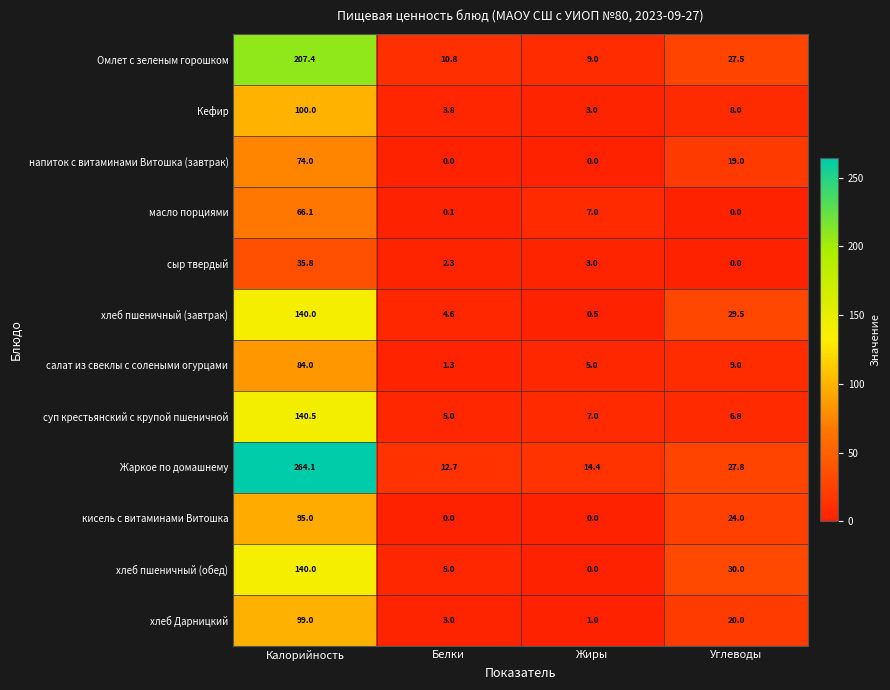

Which category has the highest value in the хлеб Дарницкий series?

Калорийность